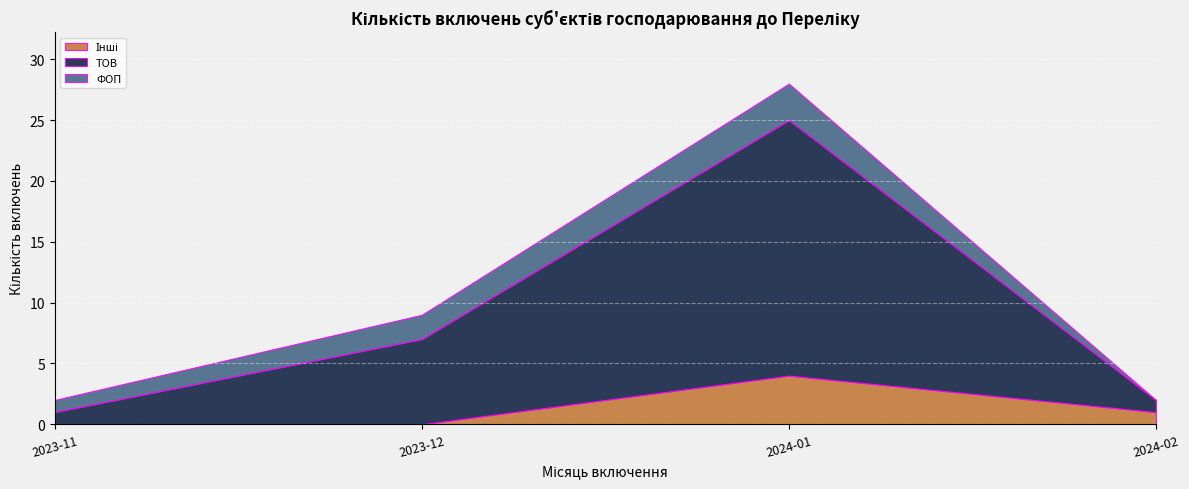

At which category is the sum across all series the highest?

2024-01